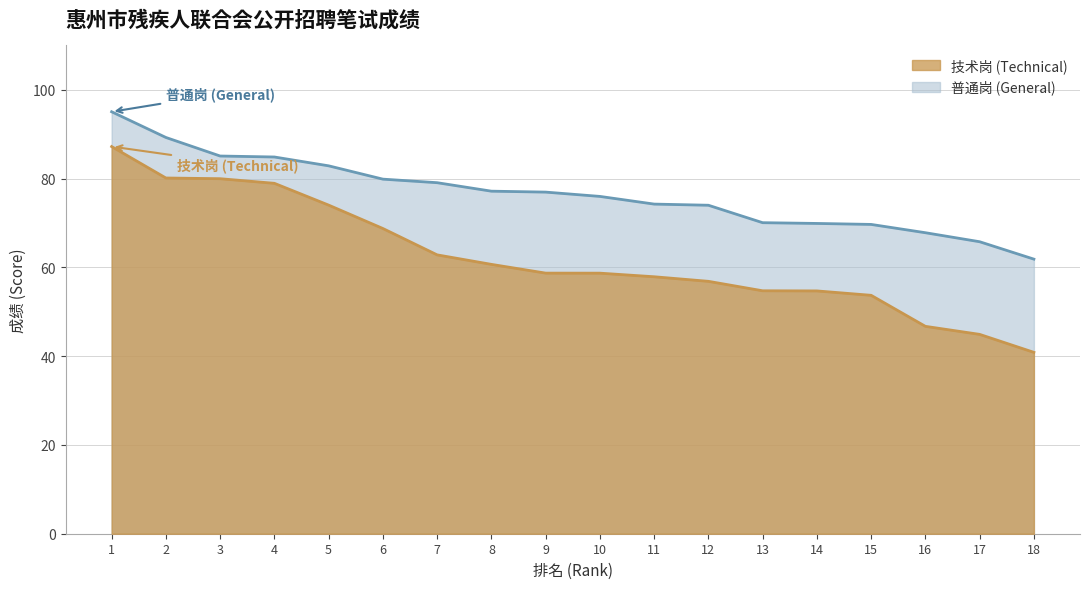

At 2, list the series in order from smallest to largest.

技术岗 (Technical), 普通岗 (General)